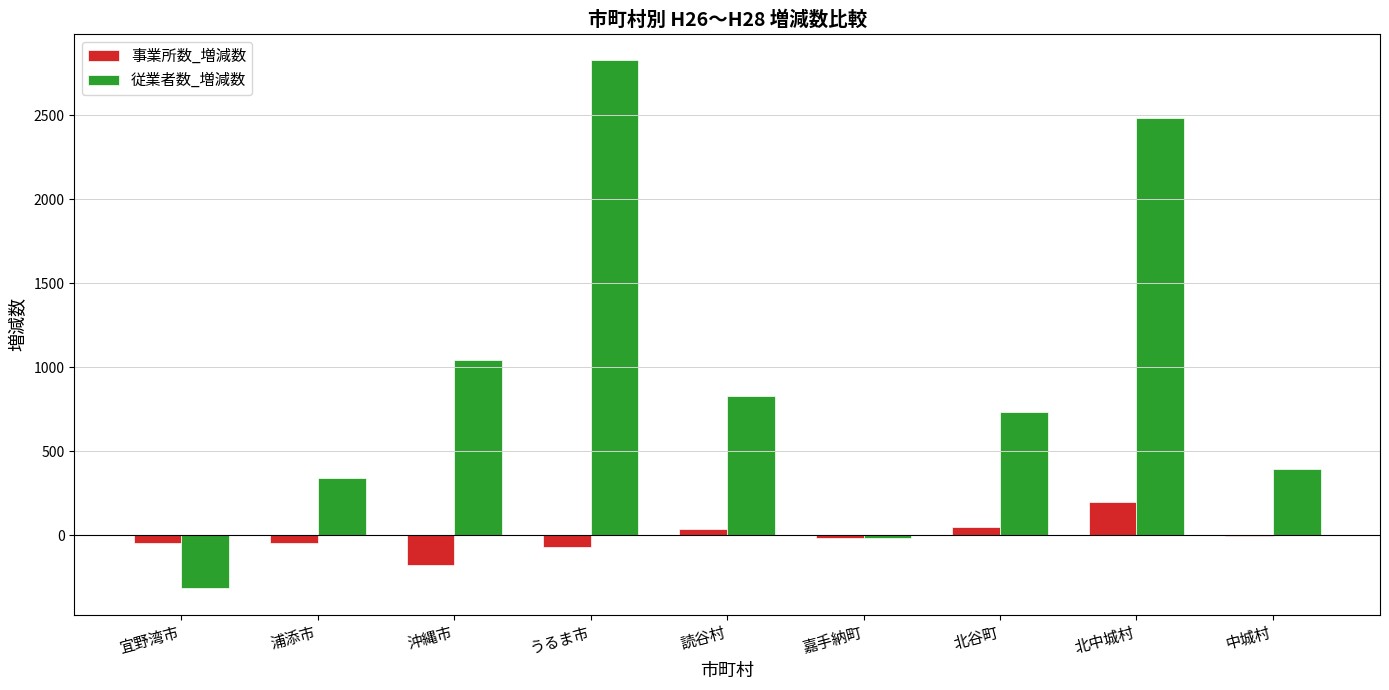

What is the sum of all 従業者数_増減数 values?

8327